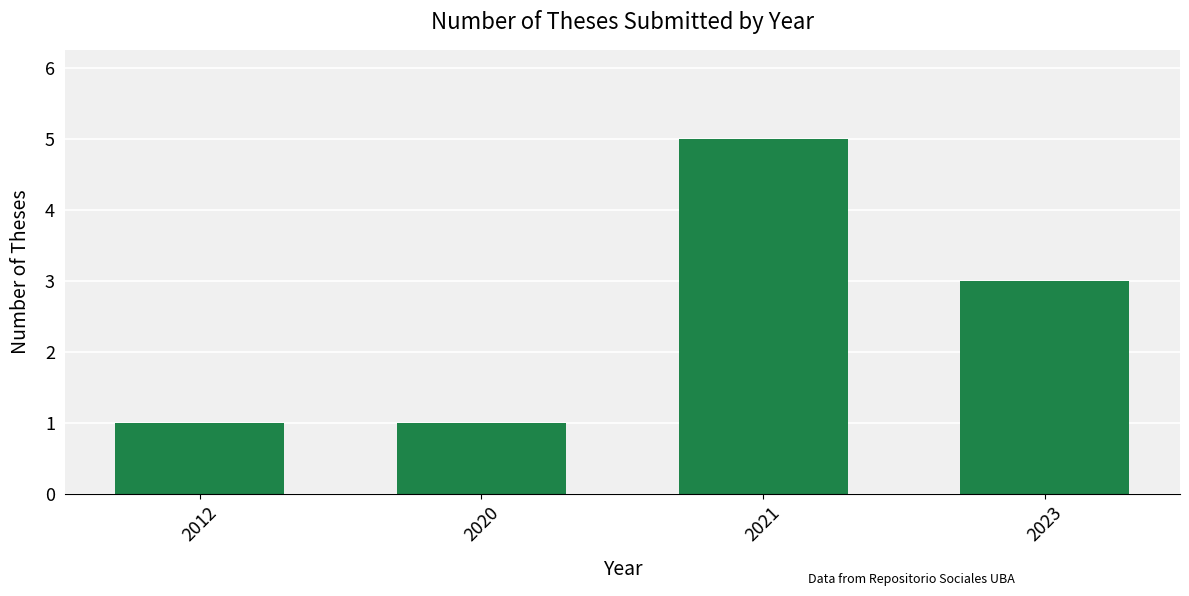

Does the chart contain stacked bars?

No